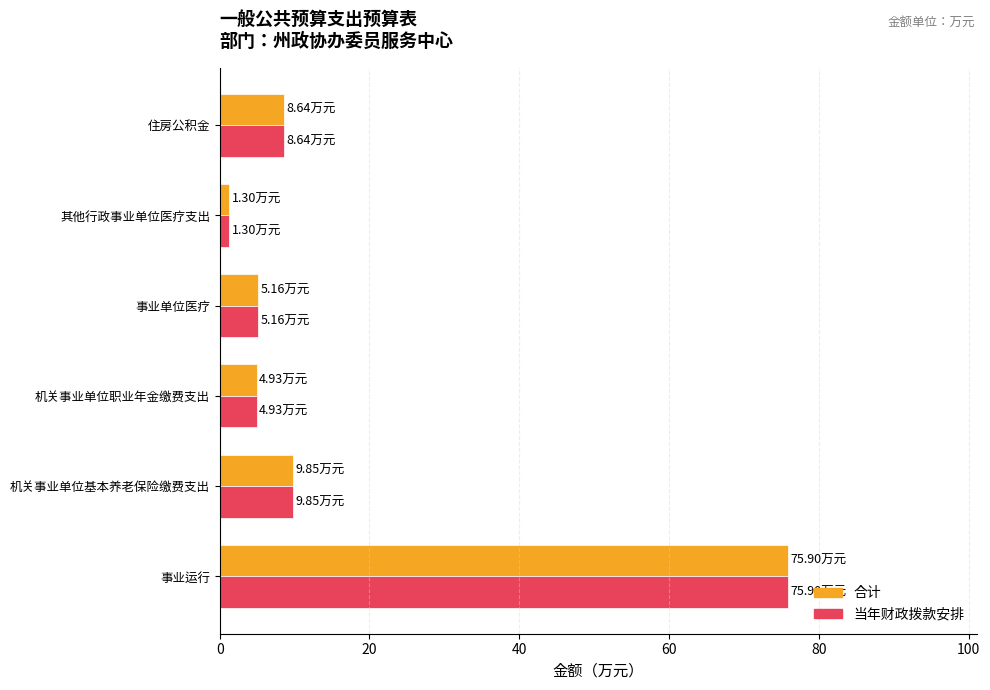

What is the total value across all series at 机关事业单位职业年金缴费支出?

9.9